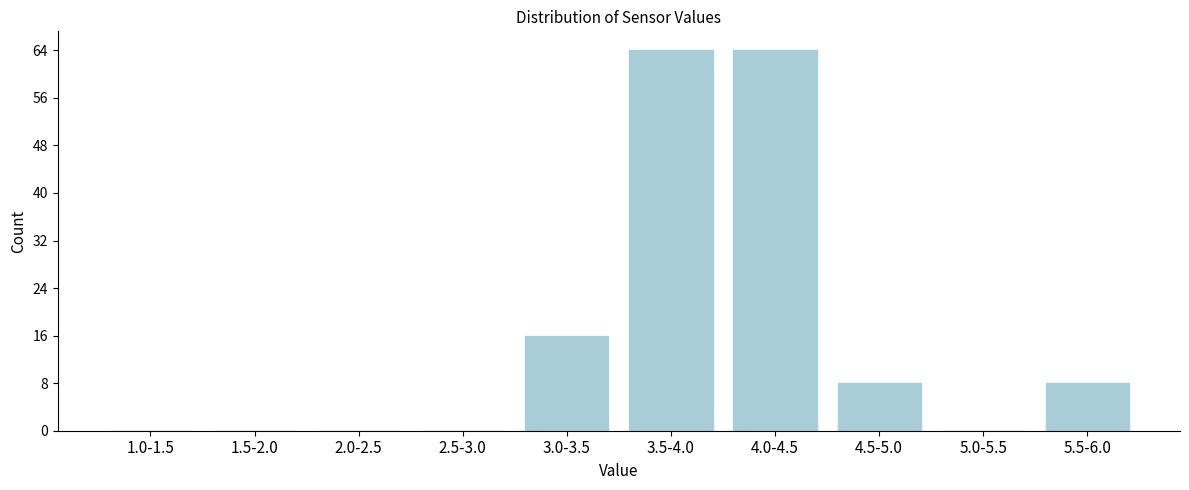

Reading left to right, list all the values displayed in this chart.

1.0-1.5=0	1.5-2.0=0	2.0-2.5=0	2.5-3.0=0	3.0-3.5=16	3.5-4.0=64	4.0-4.5=64	4.5-5.0=8	5.0-5.5=0	5.5-6.0=8